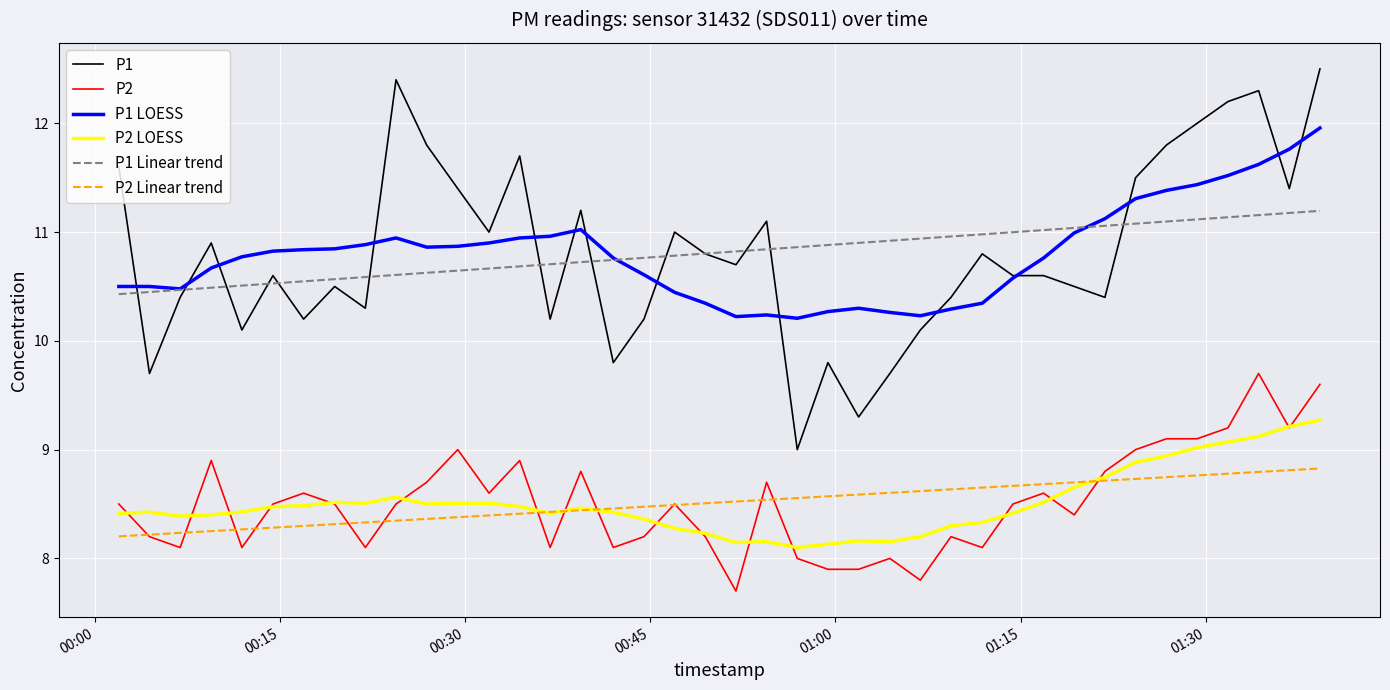

What is the highest value of the P1 Linear trend series?

11.2